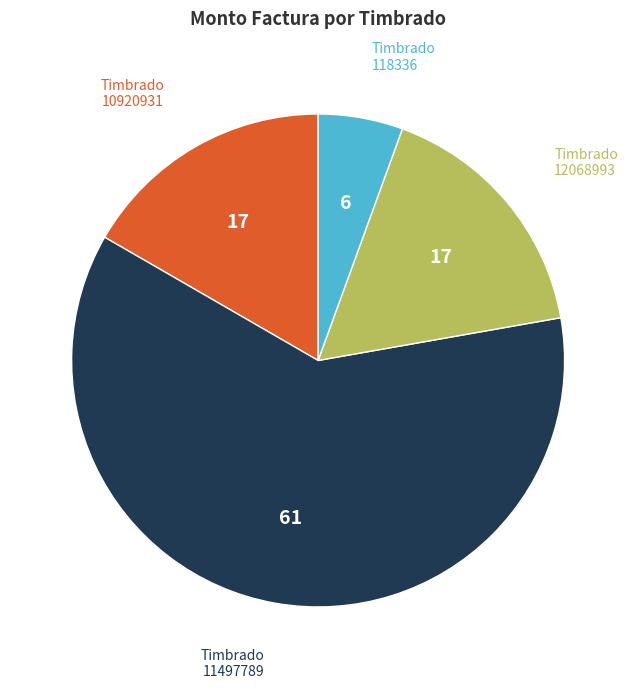

Count the number of slices in the pie.

4